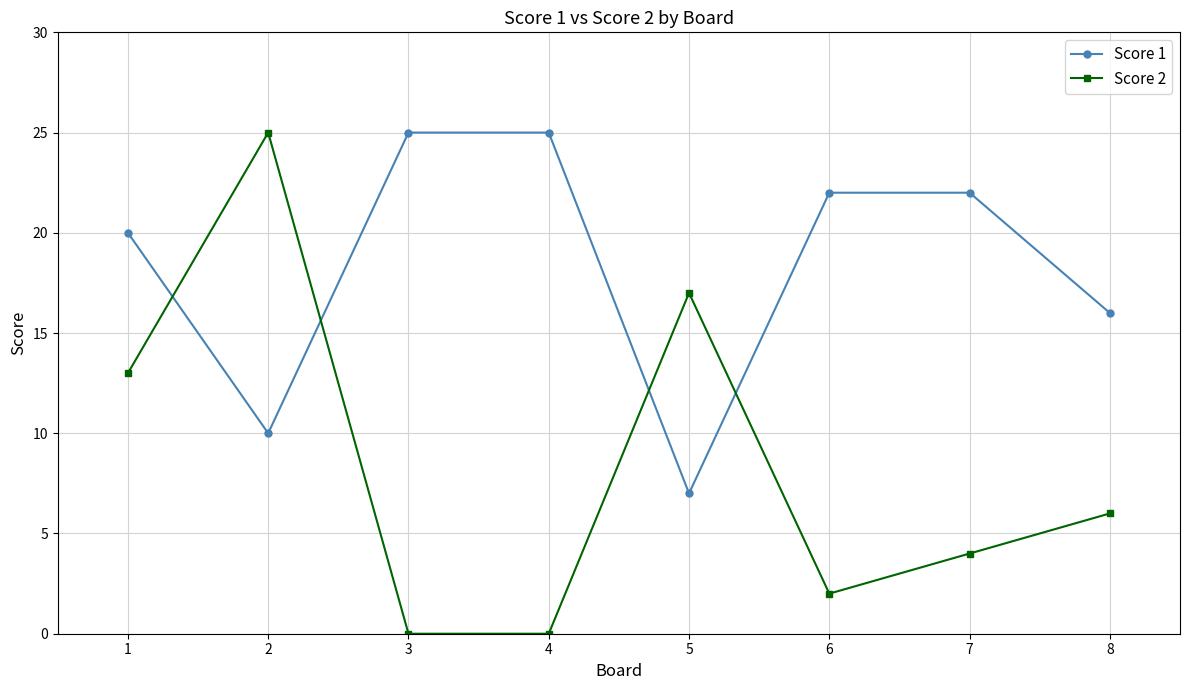

What is the sum of the Score 2 values at 7 and 4?

4